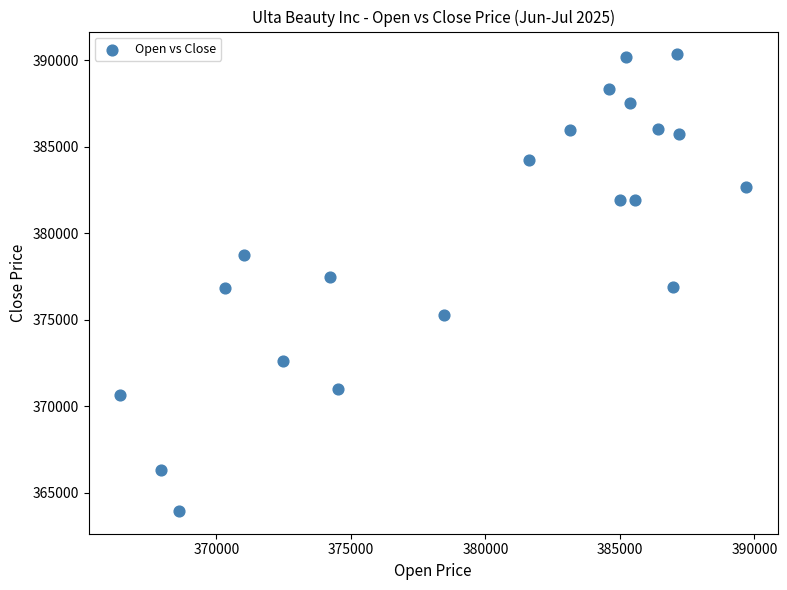

What is the range of X values (max minus min)?

23277